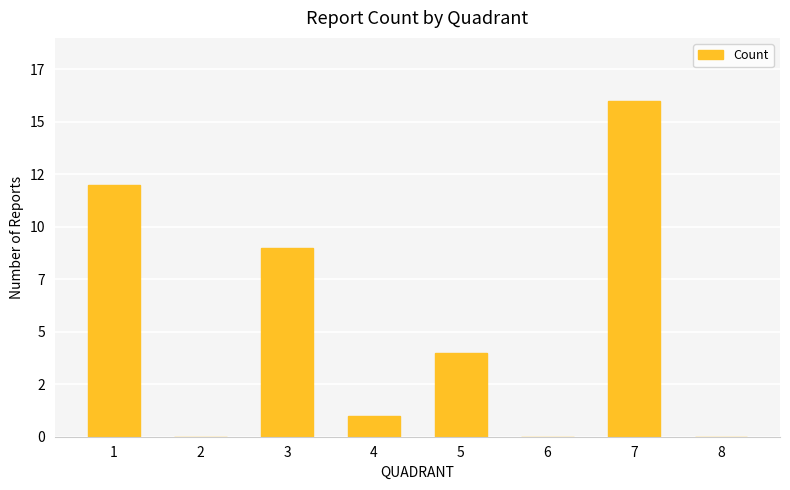

What is the maximum value shown in the chart?

16